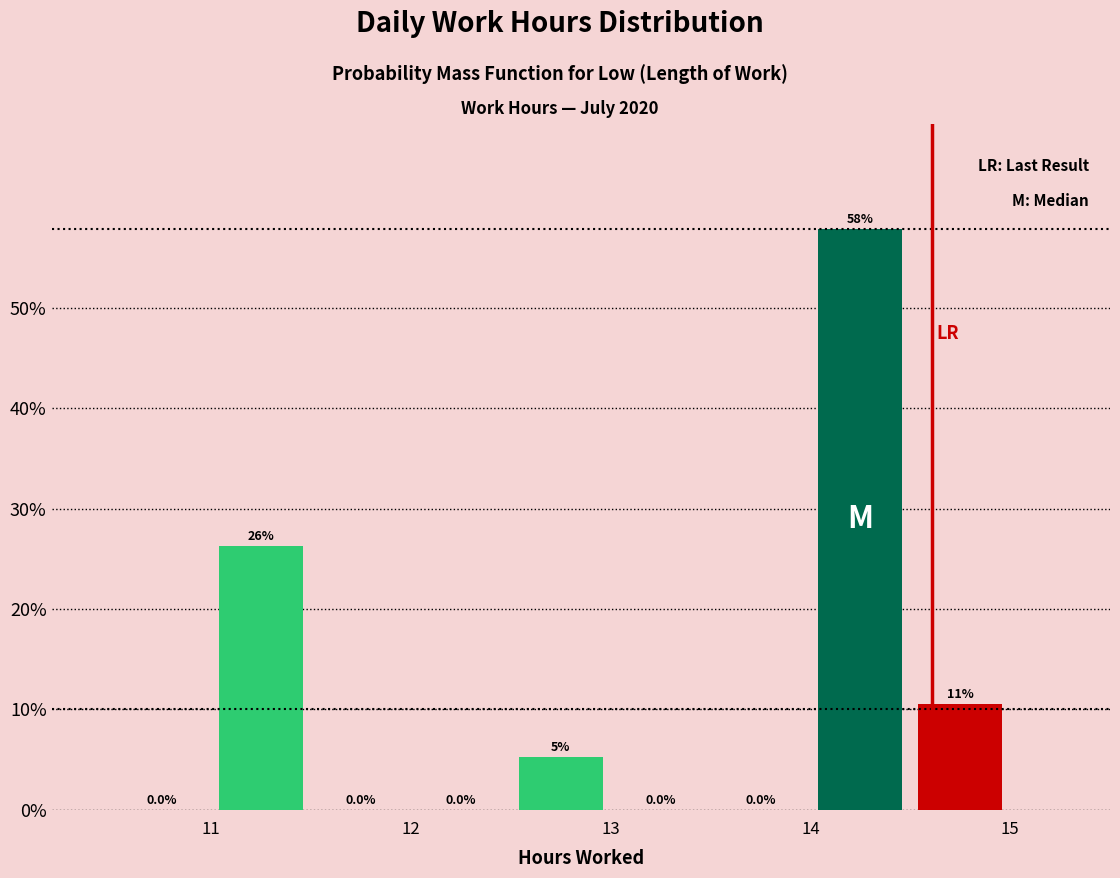

Which range on the x-axis has the tallest bar?

14.0 to 14.5